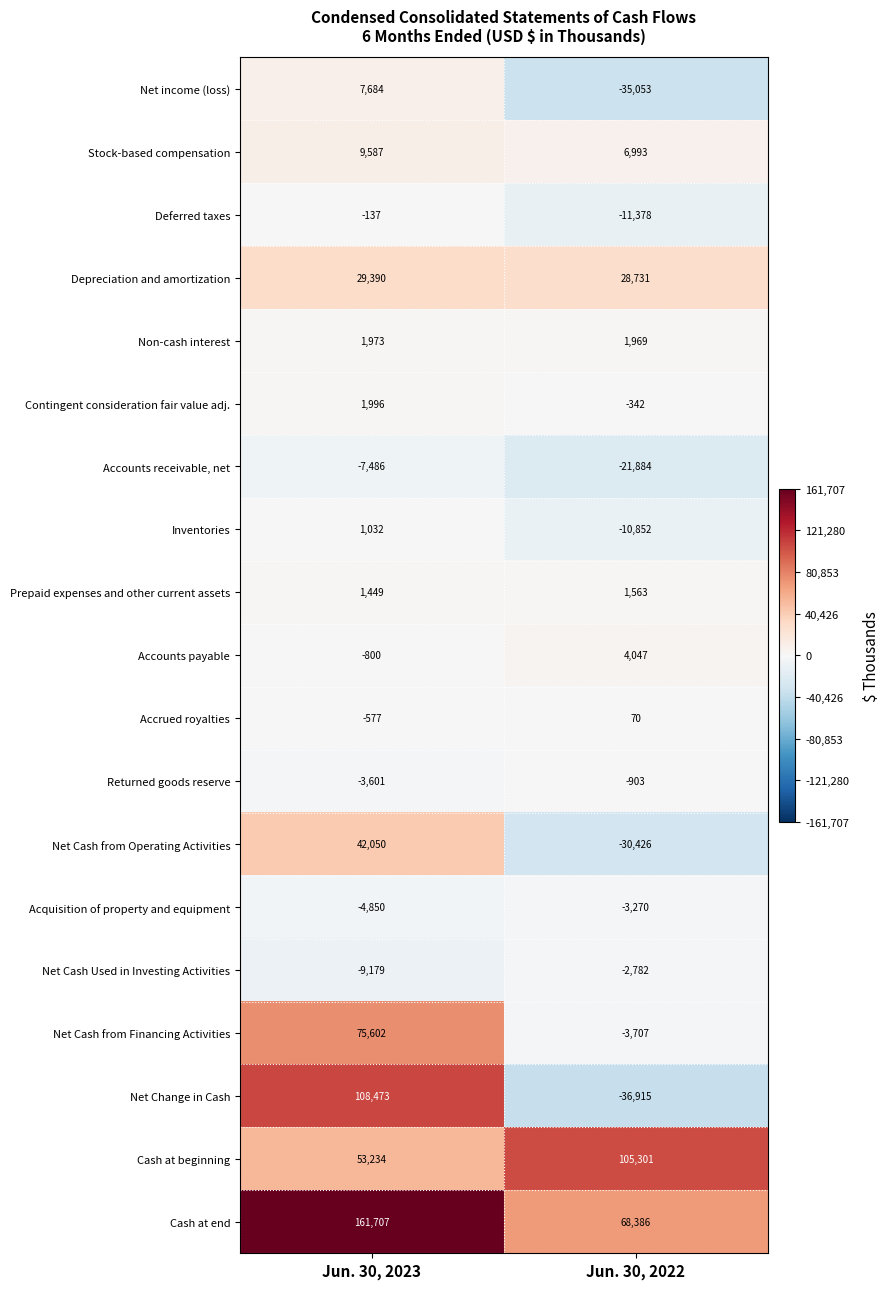

At how many categories does at least one series exceed 5498?

2